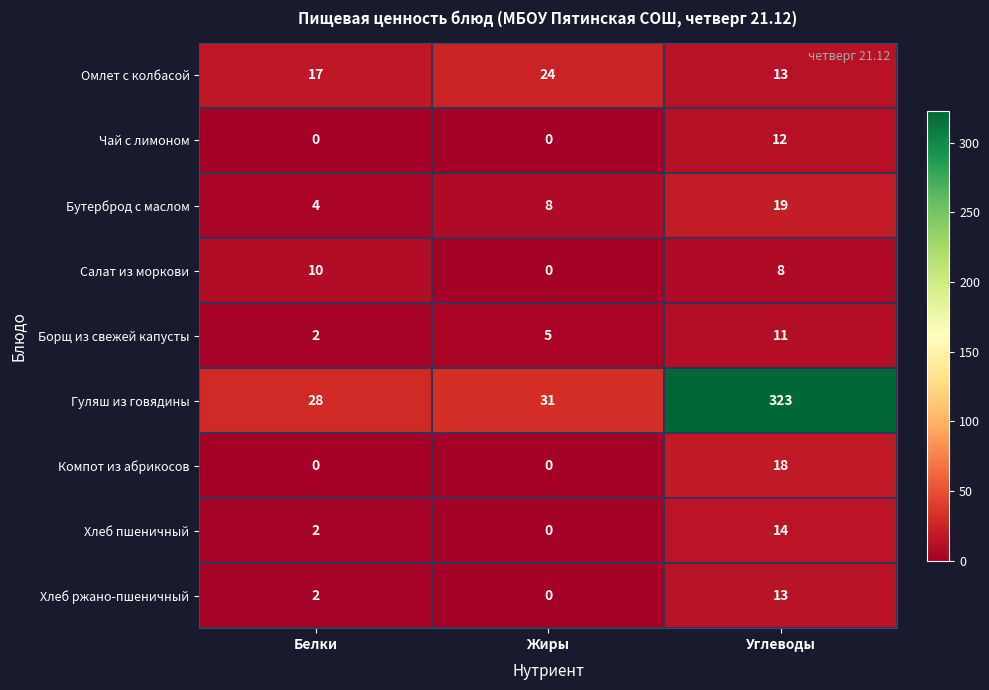

Which series has the largest total across all categories?

Гуляш из говядины